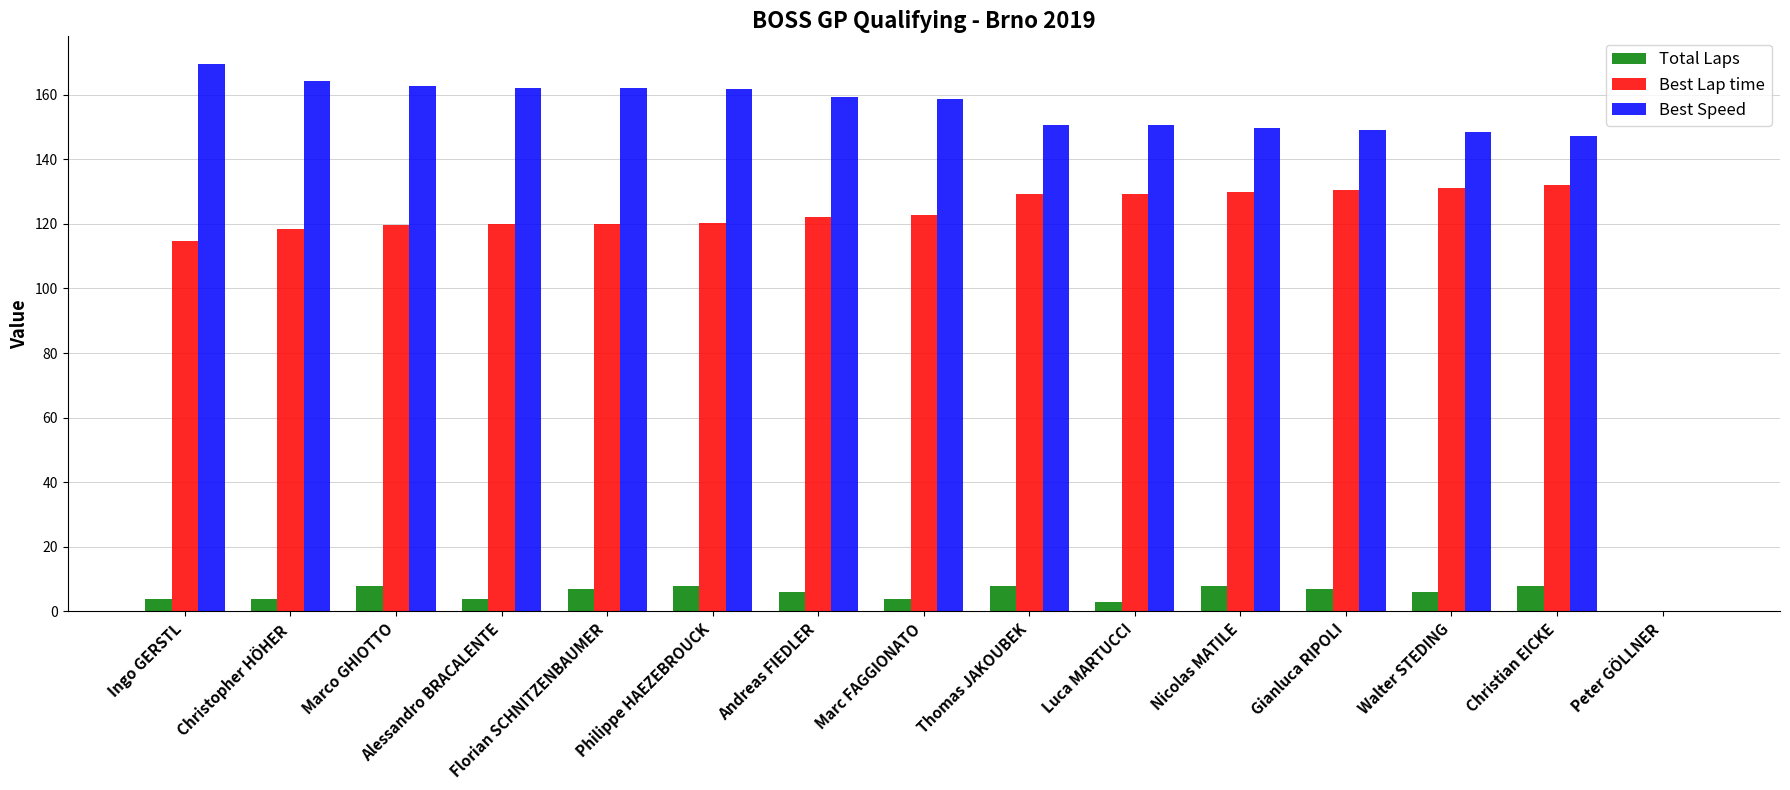

Is the value of Total Laps at Andreas FIEDLER greater than the value of Best Lap time at Luca MARTUCCI?

No